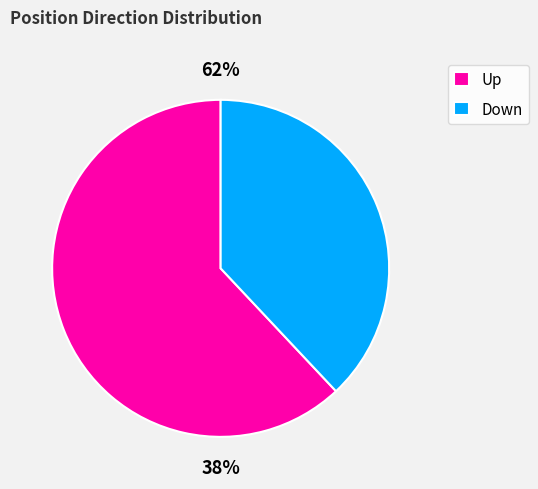

Combined, what portion of the pie is down and up?

100.0%